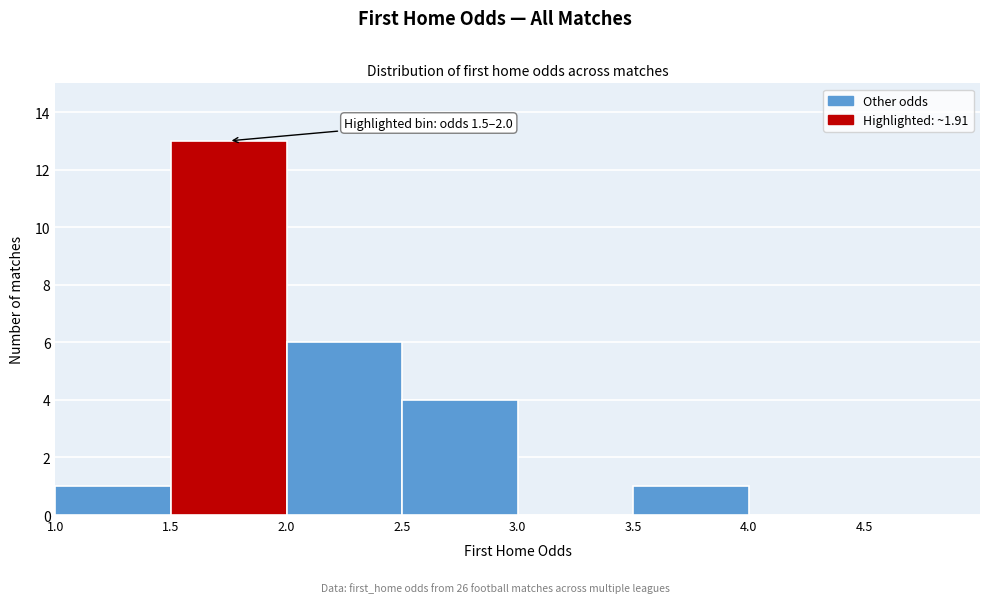

Over which range of the x-axis is the bar tallest?

1.5 to 2.0